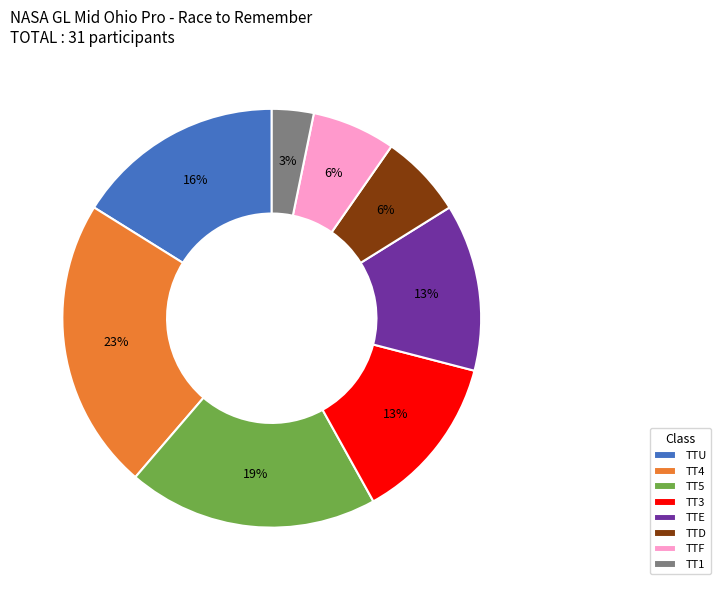

Is the sum of TT4 and TTD greater than half?

No